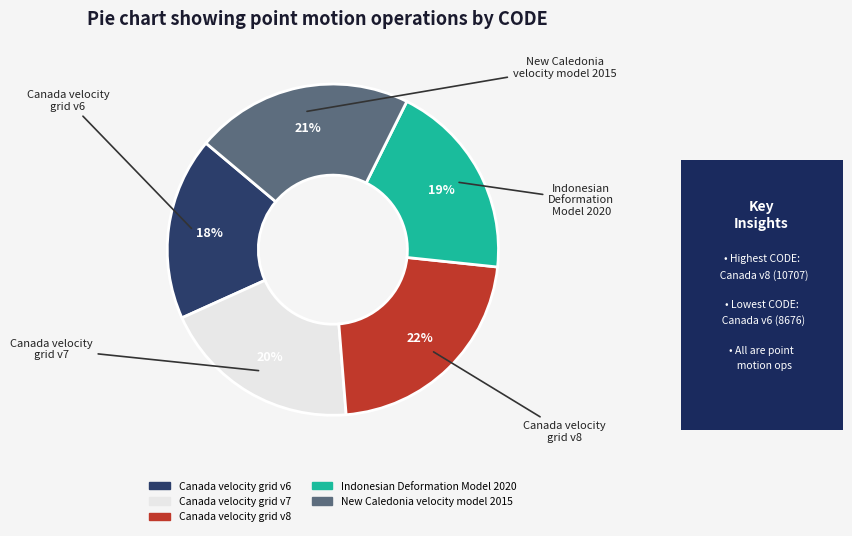

What is the largest slice in the pie chart?

Canada velocity grid v8